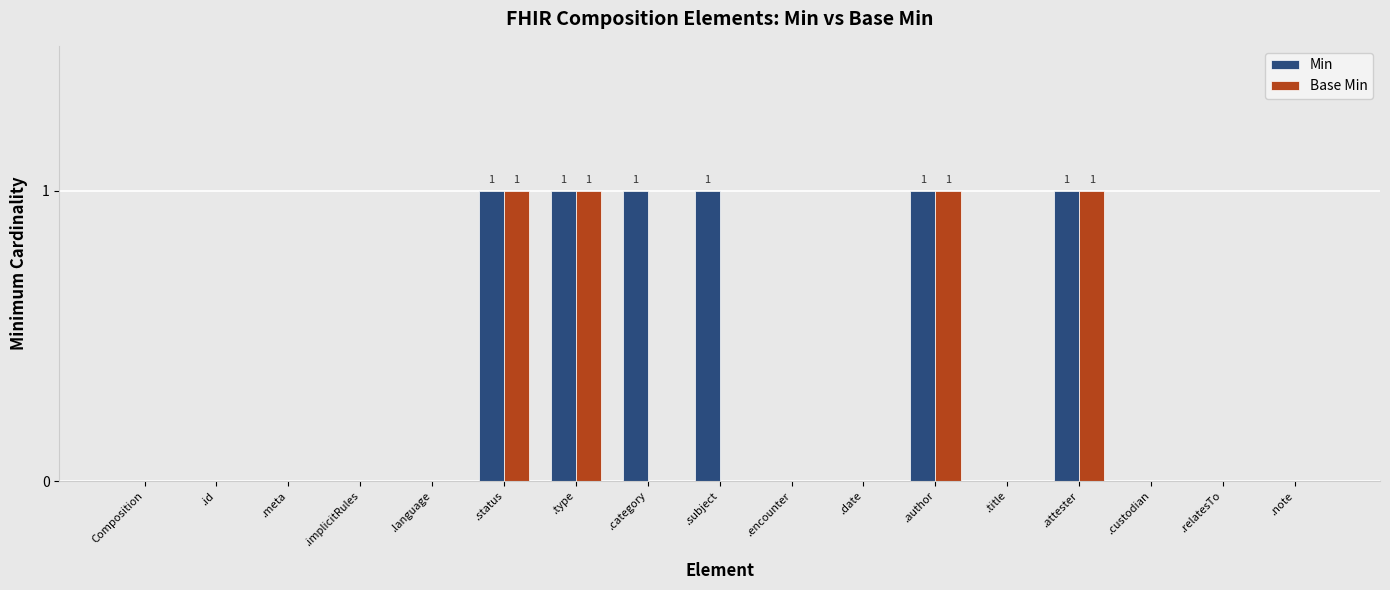

Which series has the largest total across all categories?

Min